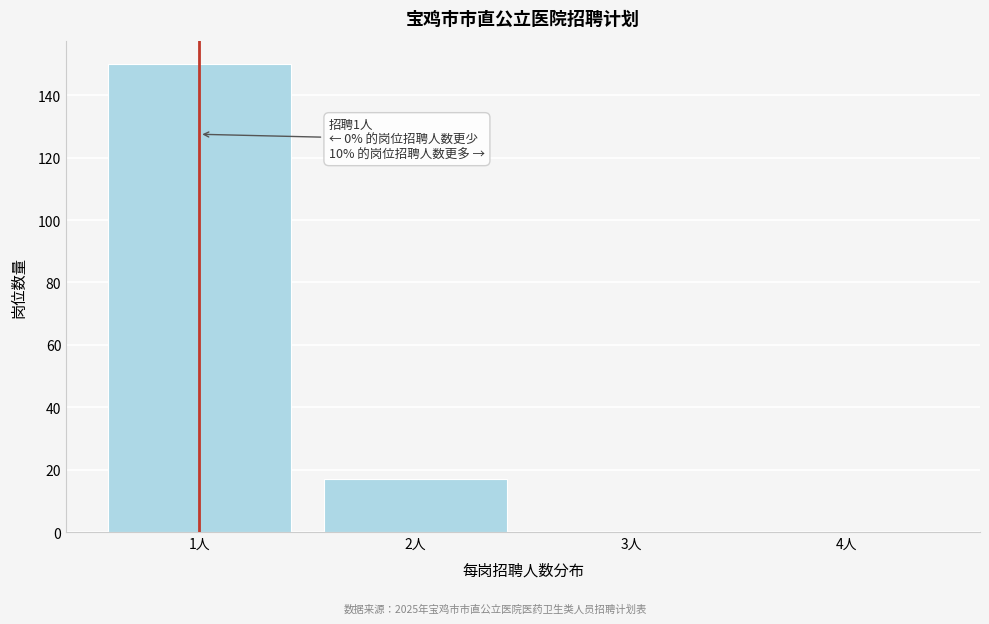

Over which range of the x-axis is the bar tallest?

0.5 to 1.5